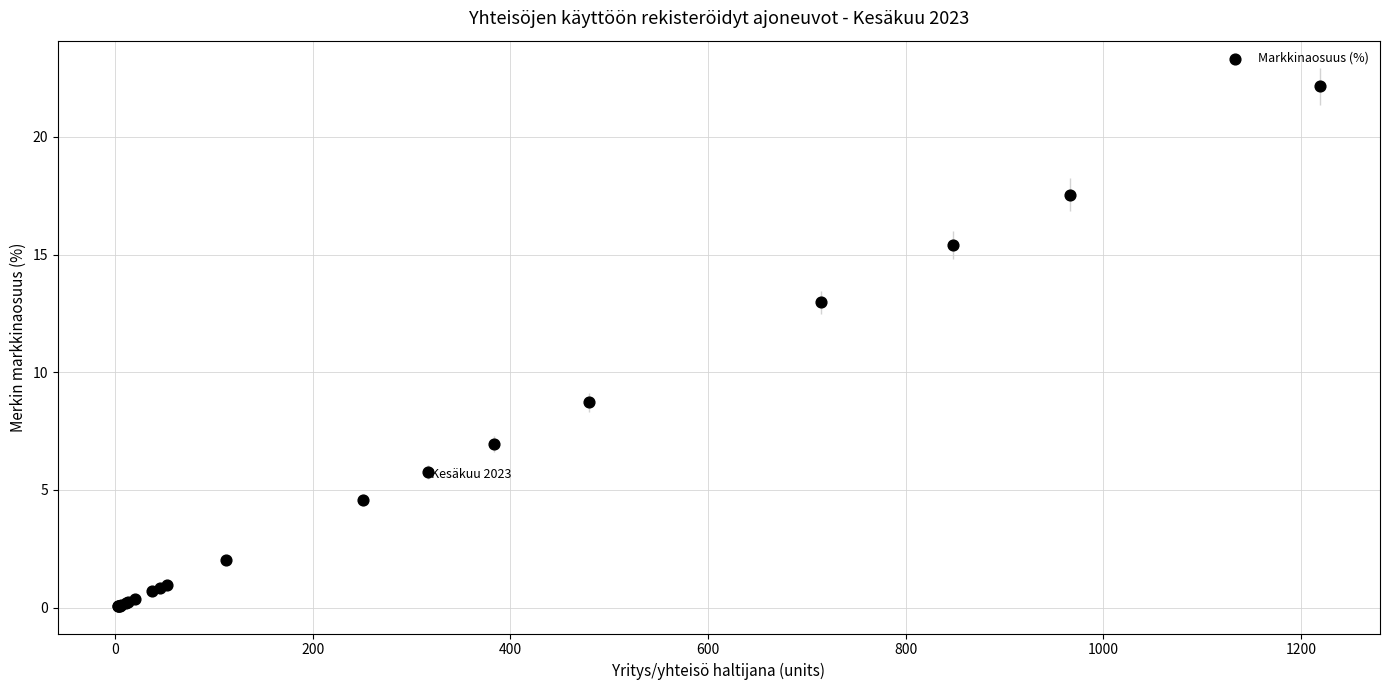

What Y value in the scatter plot is closest to 11?

13.0